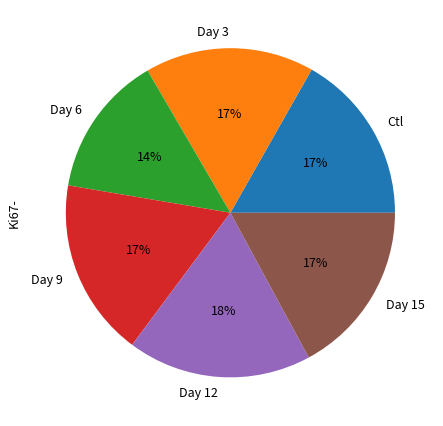

Which has a higher value, Day 6 or Day 15?

Day 15